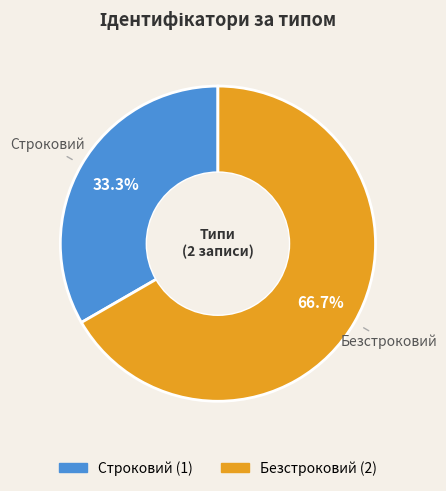

What is the total percentage of Безстроковий and Строковий?

100.0%